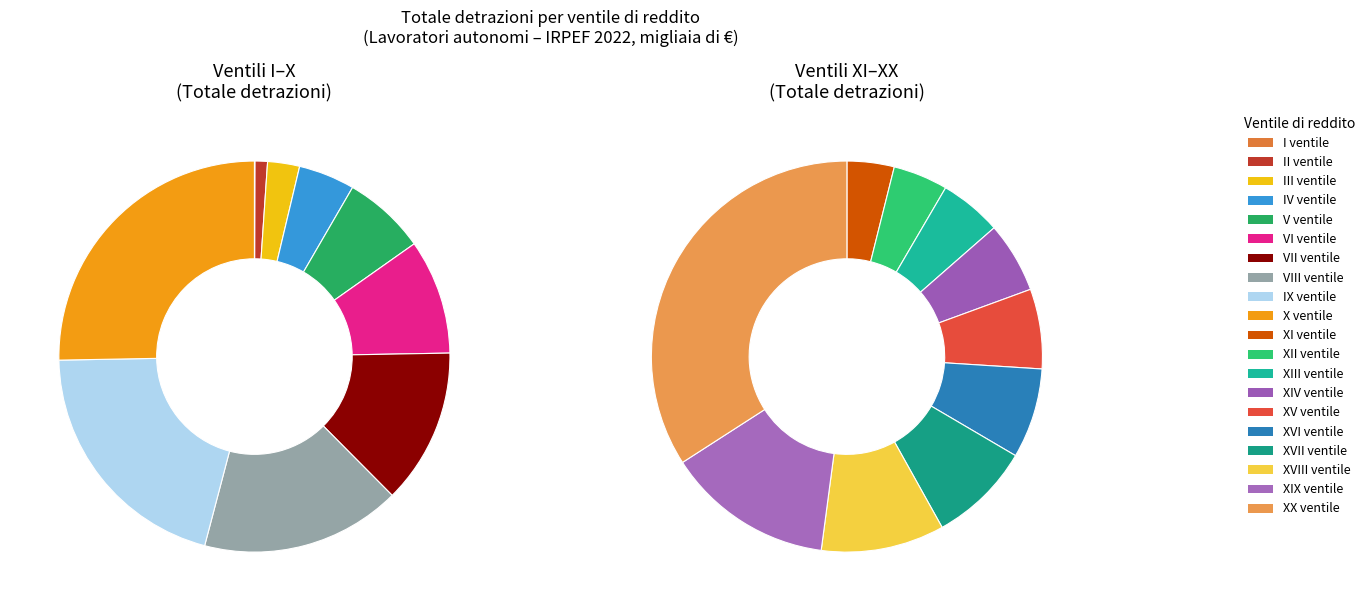

Count the number of slices in the pie.

20